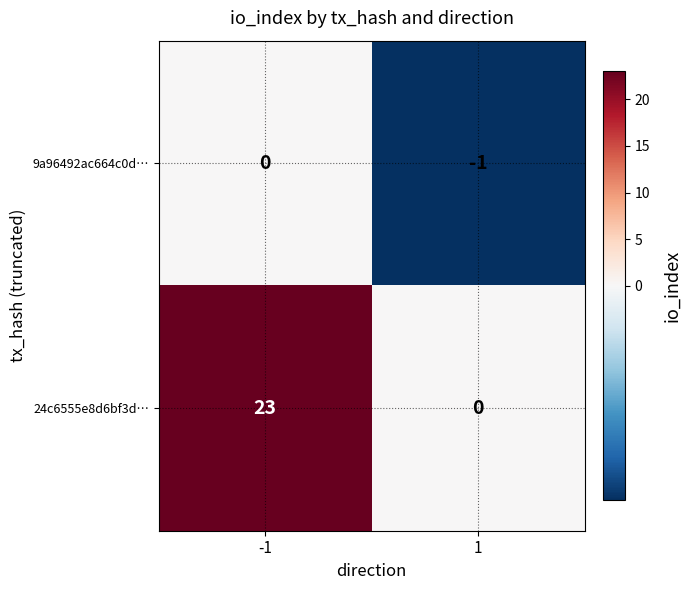

Which series has the largest range (max minus min)?

24c6555e8d6bf3d…